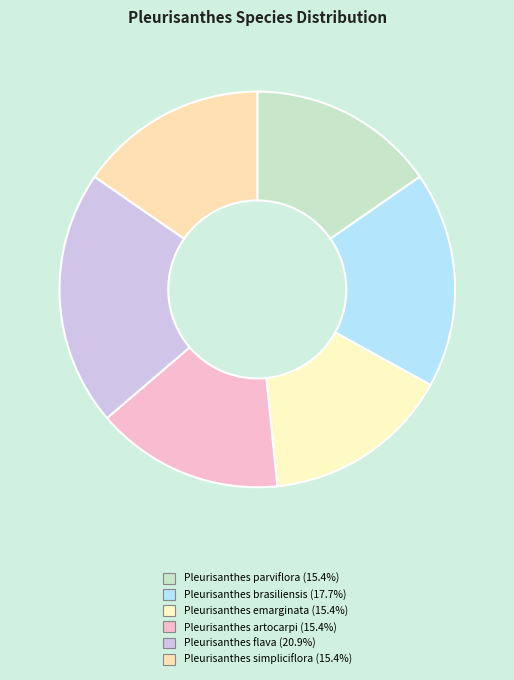

Count the number of slices in the pie.

6